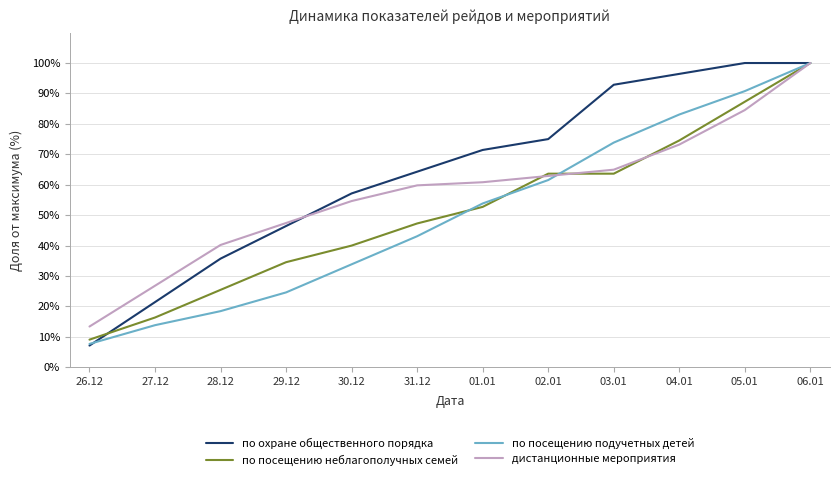

Is the value of по охране общественного порядка at 03.01 greater than the value of по посещению подучетных детей at 27.12?

Yes